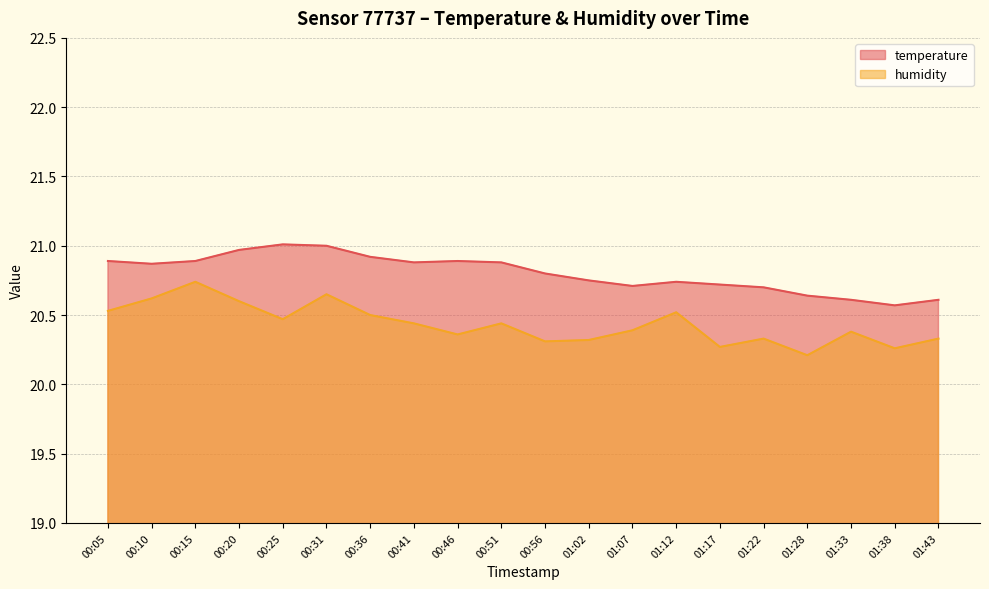

What is the sum of the temperature values at 01:22 and 01:38?

41.3